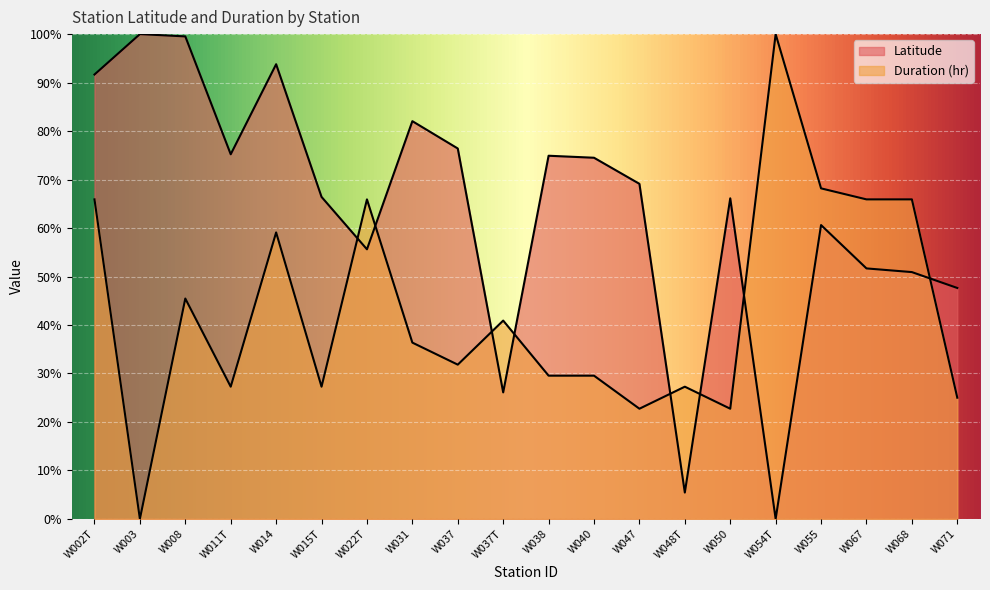

Is it true that Duration (hr) equals 65.9 at W002T?

True